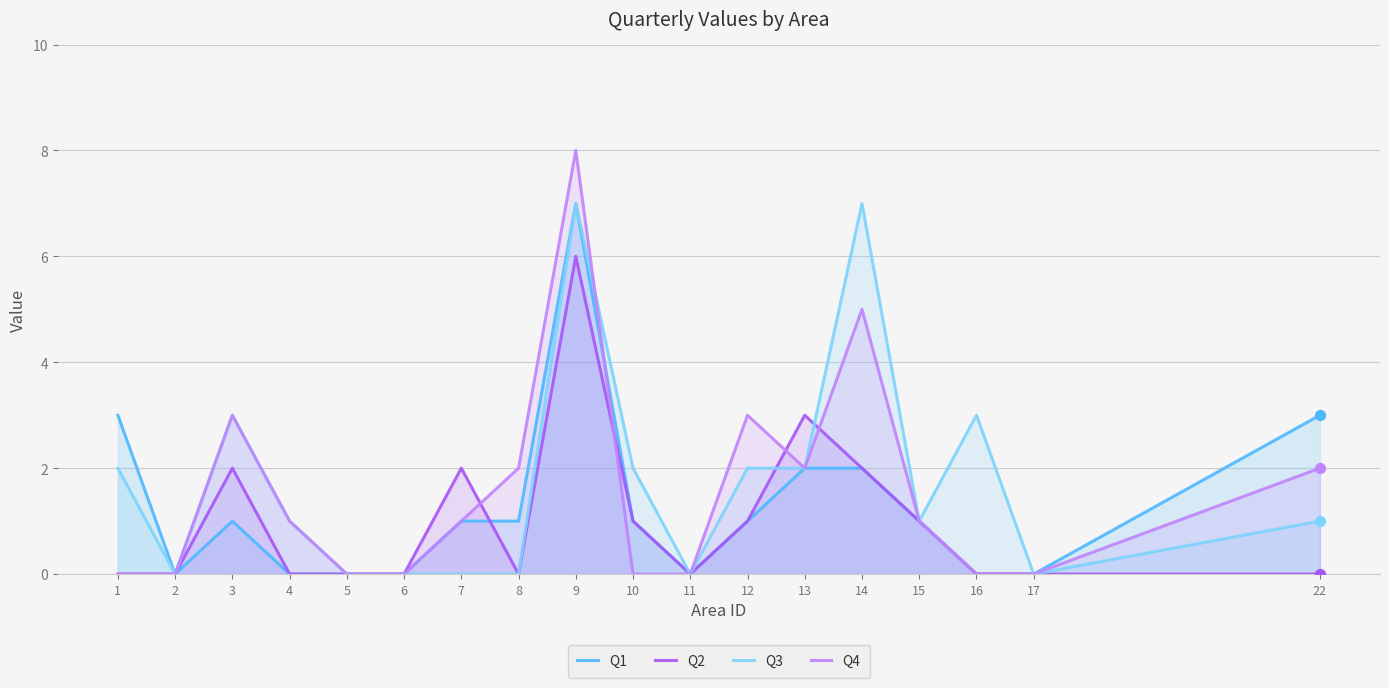

Which series has the largest total across all categories?

Q3